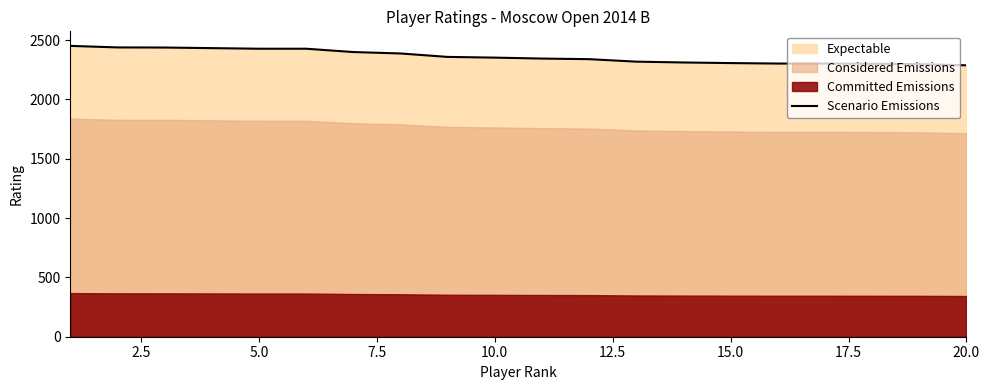

What is the lowest value of the Scenario Emissions series?

2288